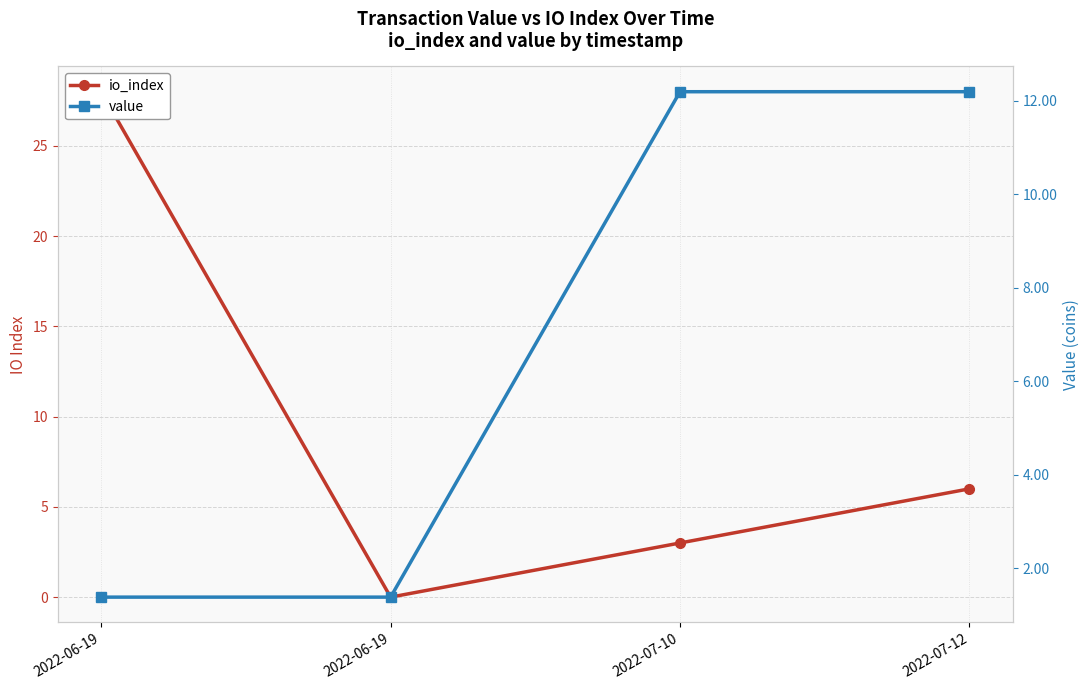

Is it true that io_index equals 3.0 at 2022-07-10?

True